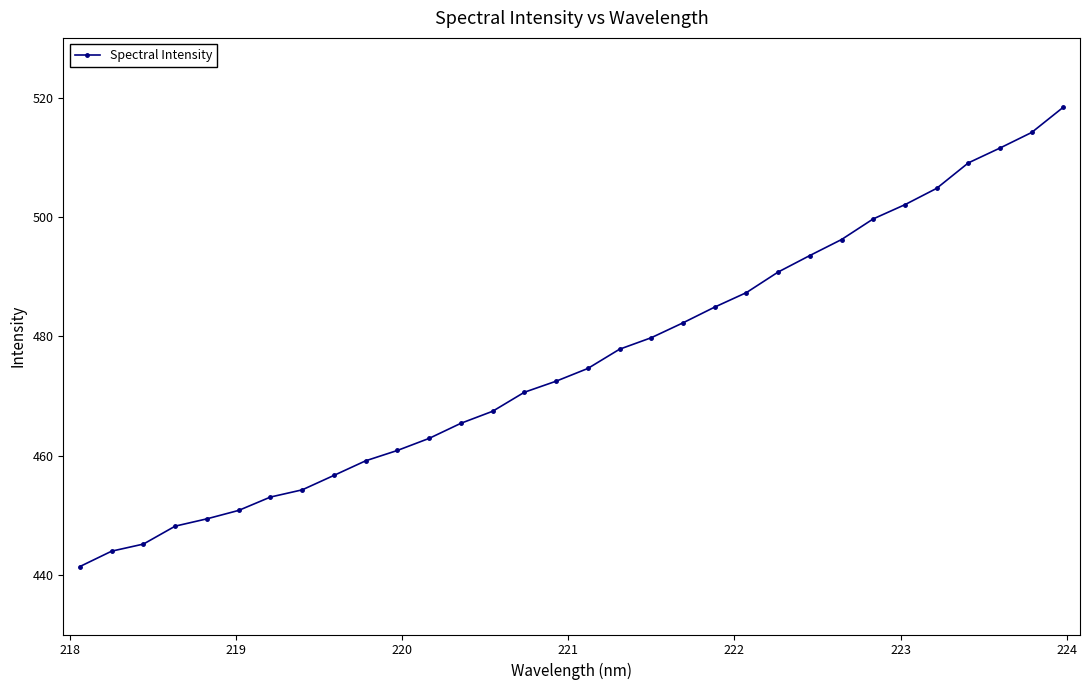

How many distinct data groups are displayed?

1